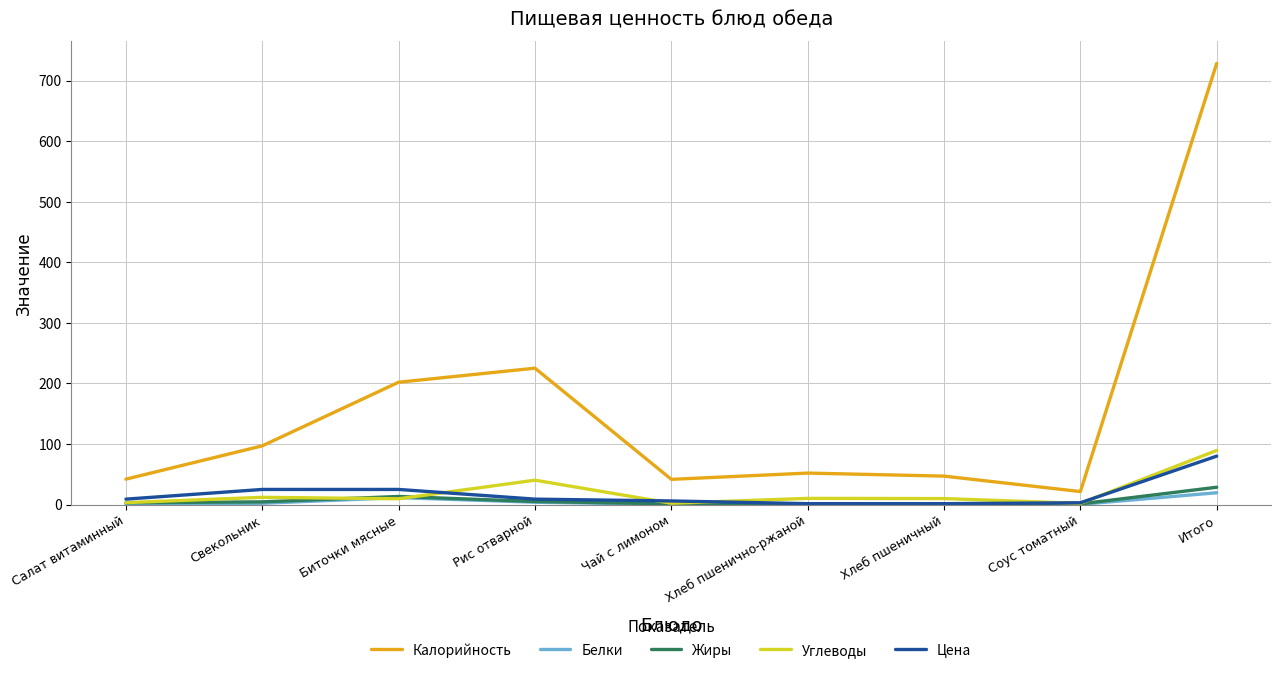

True or false: Калорийность has a value of 97.0 at Свекольник.

True